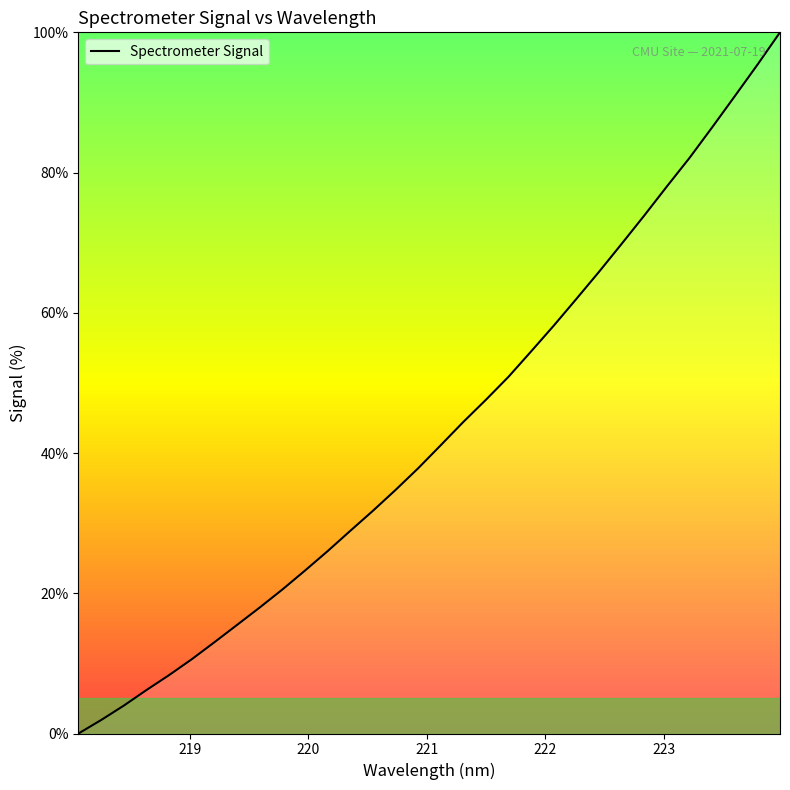

What is the greatest value displayed?

100.0